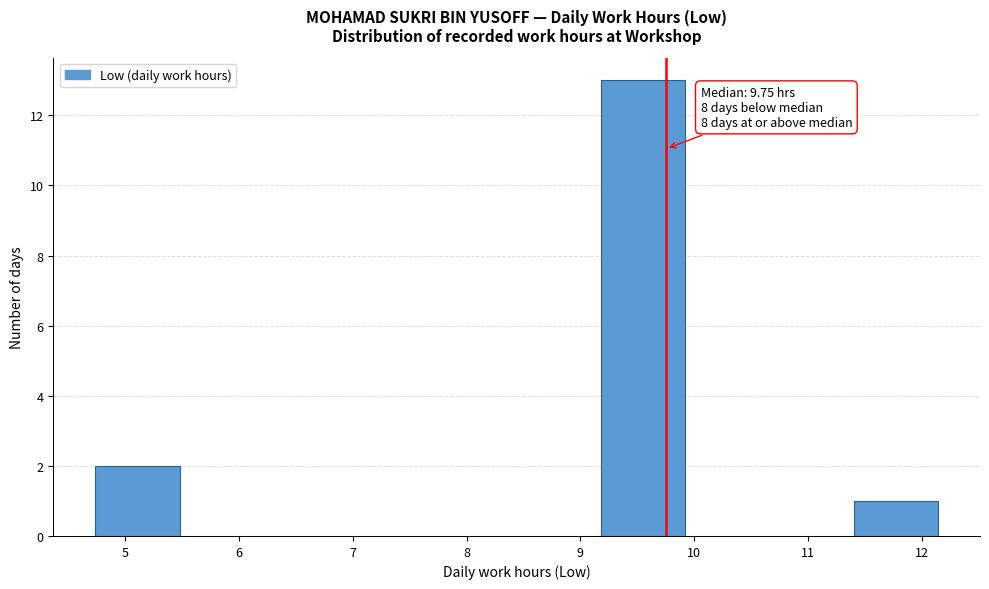

Which range on the x-axis has the tallest bar?

9.18 to 9.92